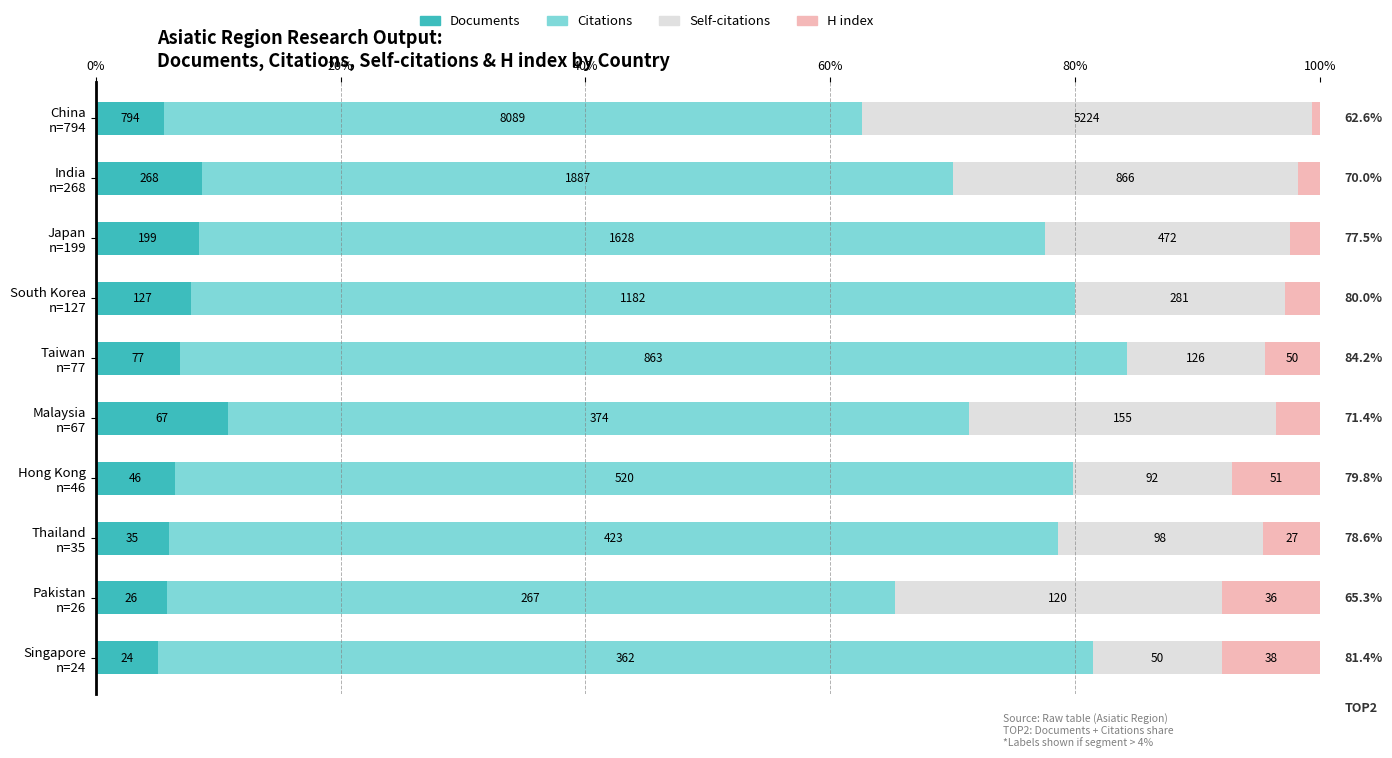

What are all the series names shown in the legend?

Documents, Citations, Self-citations, H index